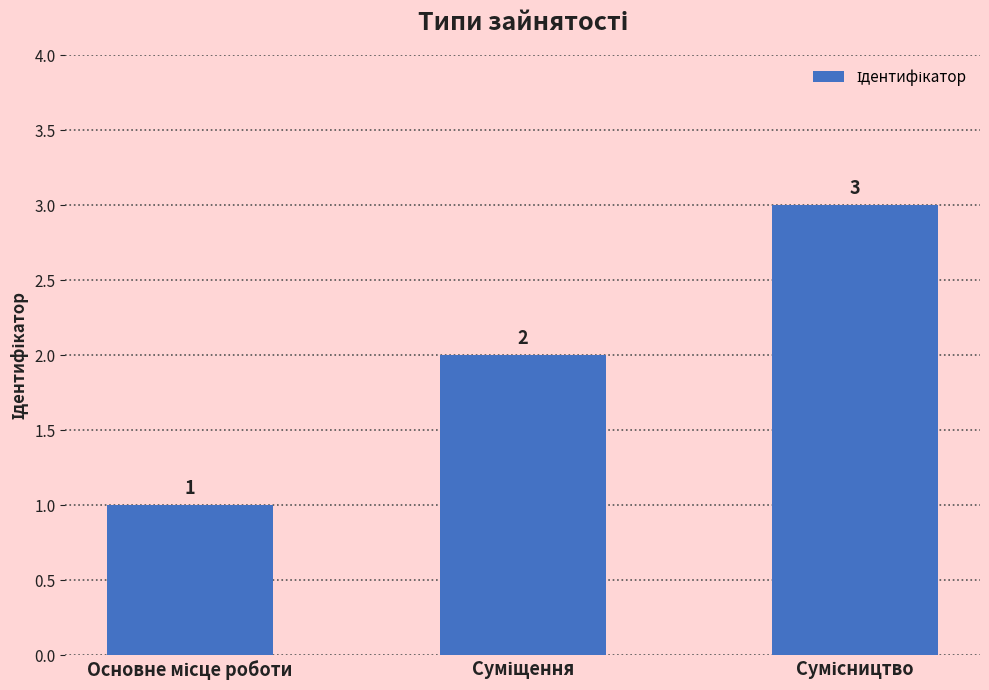

What is the maximum value shown in the chart?

3